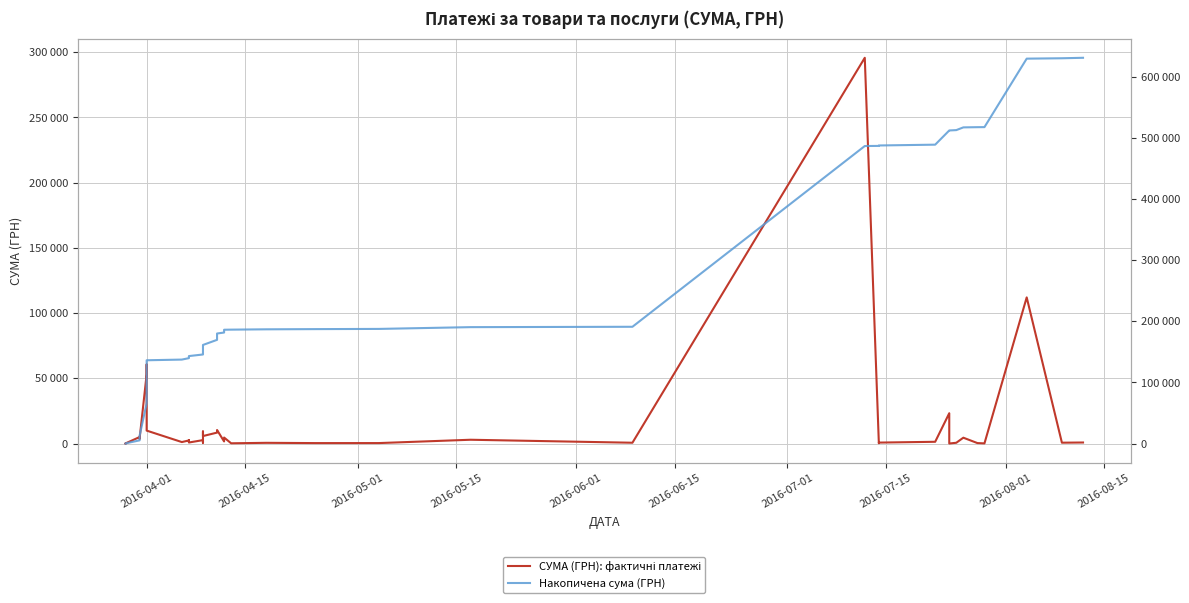

What is the label of the 39th point from the right?

2016-04-15